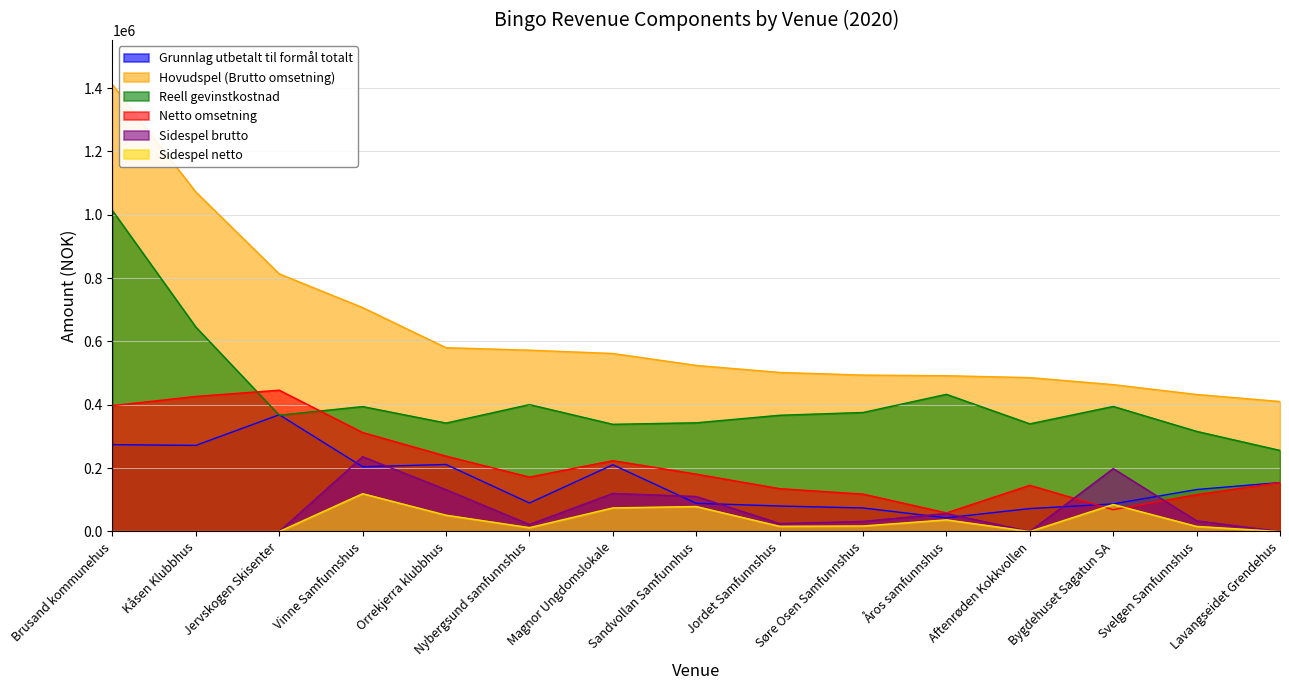

What is the greatest value displayed?

1410773